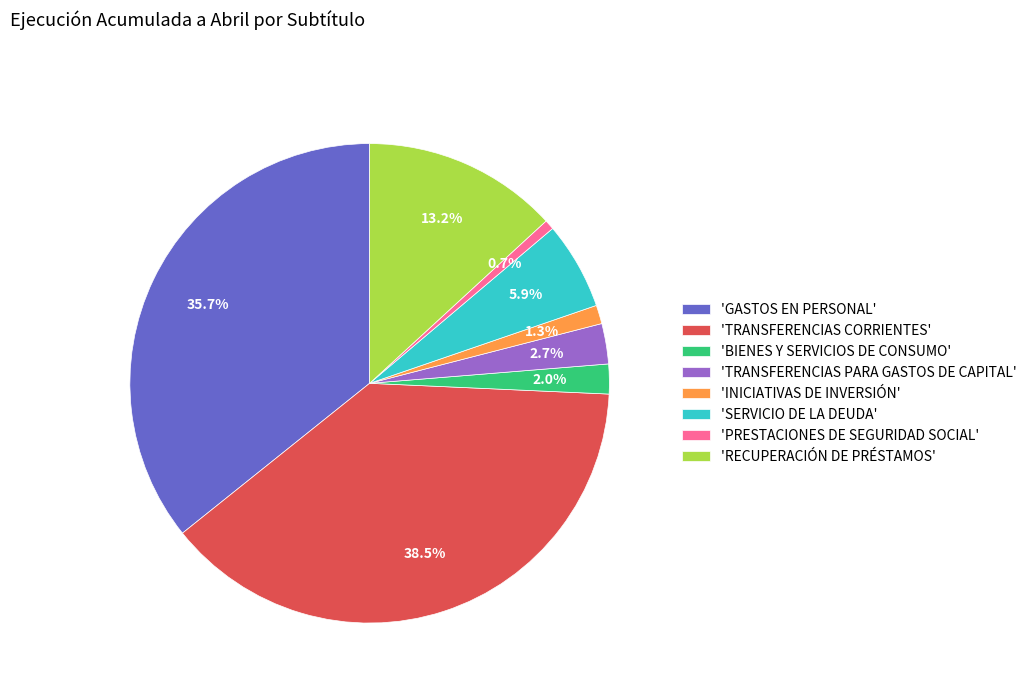

What is the largest slice in the pie chart?

'TRANSFERENCIAS CORRIENTES'